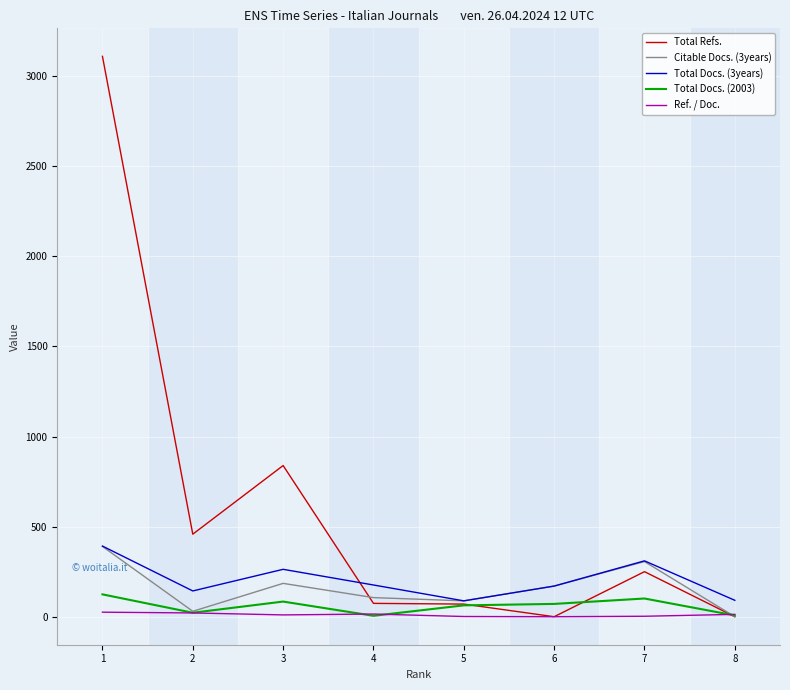

Which series has the largest range (max minus min)?

Total Refs.